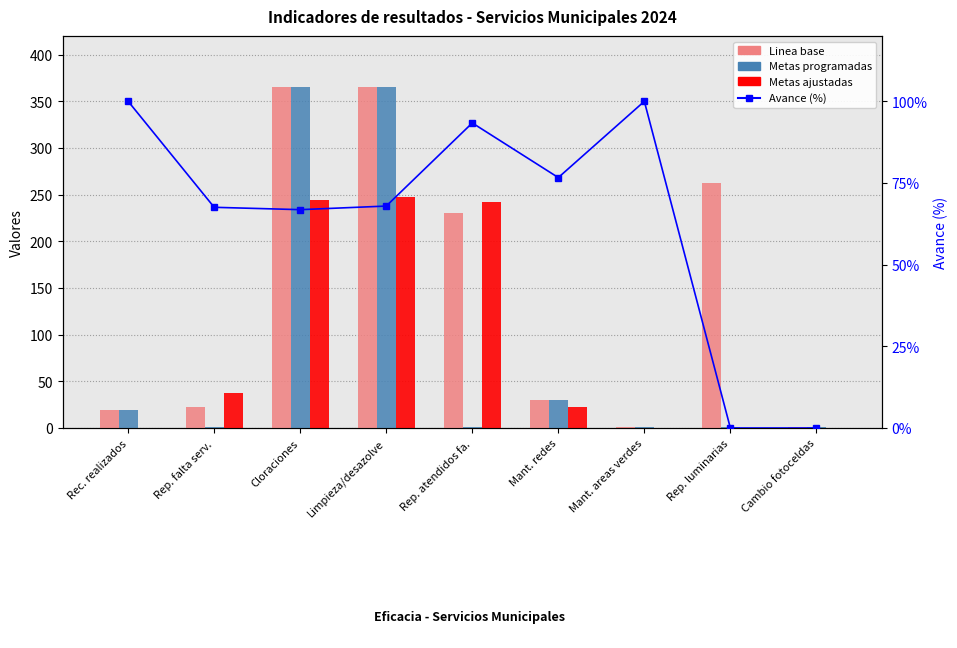

True or false: Avance (%) has a value of 169.9 at Mant. areas verdes.

False